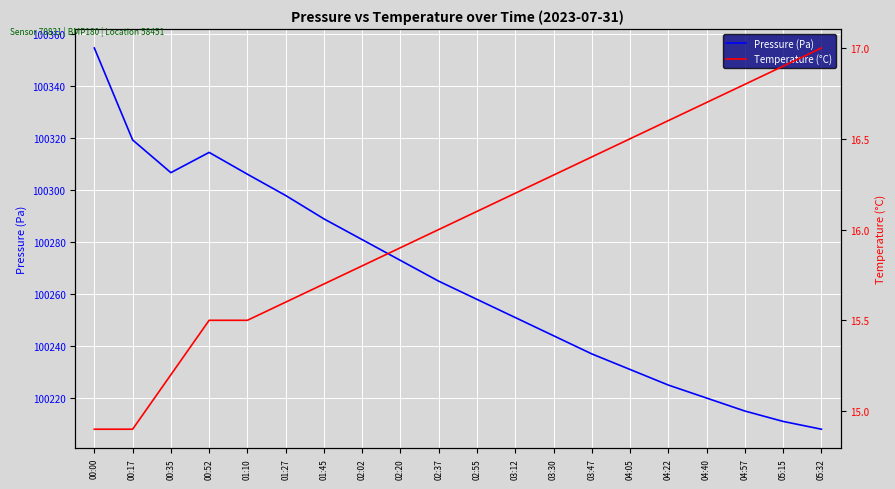

True or false: Temperature (°C) and Pressure (Pa) intersect in this chart.

False